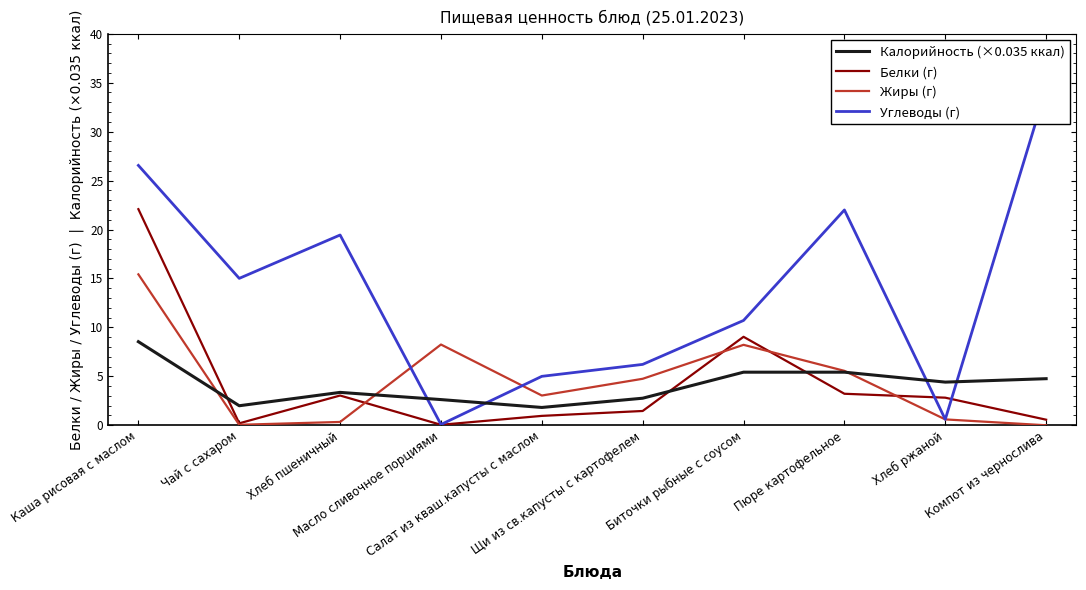

Reading right to left, what are all the values shown in this chart?

Калорийность (×0.035 ккал): Компот из чернослива=4.8	Хлеб ржаной=4.4	Пюре картофельное=5.4	Биточки рыбные с соусом=5.4	Щи из св.капусты с картофелем=2.8	Салат из кваш.капусты с маслом=1.8	Масло сливочное порциями=2.6	Хлеб пшеничный=3.4	Чай с сахаром=2.0	Каша рисовая с маслом=8.5
Белки (г): Компот из чернослива=0.6	Хлеб ржаной=2.8	Пюре картофельное=3.2	Биточки рыбные с соусом=9.0	Щи из св.капусты с картофелем=1.5	Салат из кваш.капусты с маслом=1.0	Масло сливочное порциями=0.1	Хлеб пшеничный=3.0	Чай с сахаром=0.2	Каша рисовая с маслом=22.1
Жиры (г): Компот из чернослива=0.0	Хлеб ржаной=0.6	Пюре картофельное=5.6	Биточки рыбные с соусом=8.2	Щи из св.капусты с картофелем=4.8	Салат из кваш.капусты с маслом=3.0	Масло сливочное порциями=8.2	Хлеб пшеничный=0.3	Чай с сахаром=0.1	Каша рисовая с маслом=15.4
Углеводы (г): Компот из чернослива=34.4	Хлеб ржаной=0.6	Пюре картофельное=22.0	Биточки рыбные с соусом=10.7	Щи из св.капусты с картофелем=6.2	Салат из кваш.капусты с маслом=5.0	Масло сливочное порциями=0.1	Хлеб пшеничный=19.4	Чай с сахаром=15.0	Каша рисовая с маслом=26.6